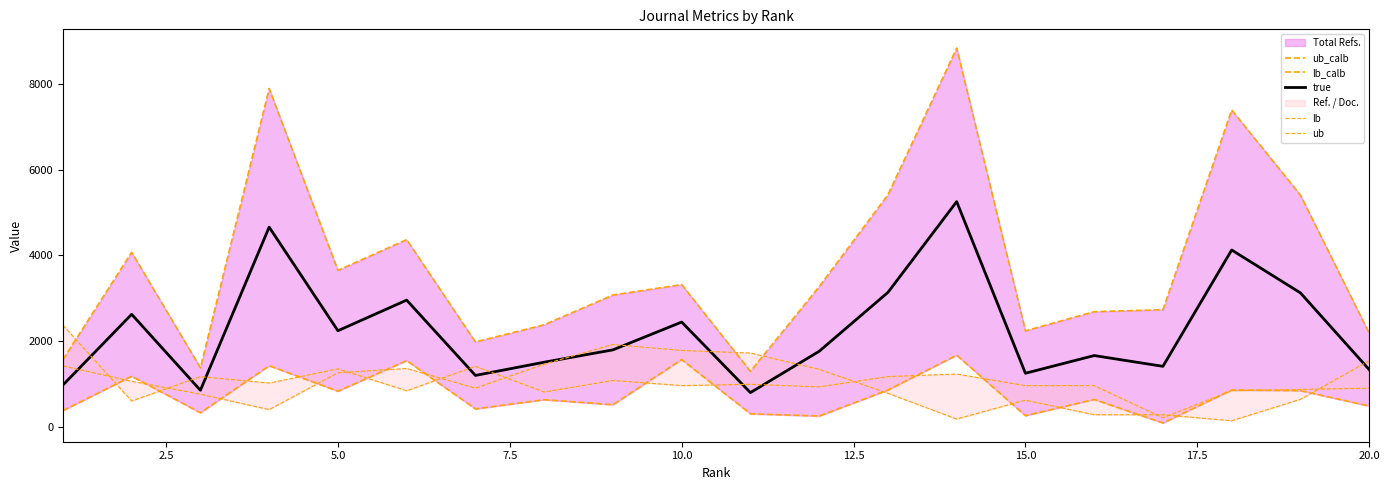

Reading left to right, transcribe all the data shown in this chart.

ub_calb: 1568.0	4070.0	1375.0	7891.0	3650.0	4366.0	1978.0	2380.0	3074.0	3317.0	1292.0	3271.0	5412.0	8835.0	2238.0	2685.0	2731.0	7390.0	5405.0	2183.0
lb_calb: 377.0	1178.0	327.0	1424.0	830.0	1543.0	417.0	631.0	514.0	1568.0	302.0	250.0	857.0	1669.0	258.0	637.0	88.0	858.0	842.0	483.0
true: 972.5	2624.0	851.0	4657.5	2240.0	2954.5	1197.5	1505.5	1794.0	2442.5	797.0	1760.5	3134.5	5252.0	1248.0	1661.0	1409.5	4124.0	3123.5	1333.0
lb: 1420.0	1060.0	760.0	400.0	1260.0	1360.0	900.0	1460.0	1920.0	1780.0	1720.0	1340.0	780.0	180.0	620.0	280.0	280.0	140.0	640.0	1540.0
ub: 2370.0	600.0	1170.0	1020.0	1350.0	840.0	1410.0	810.0	1080.0	960.0	990.0	930.0	1170.0	1230.0	960.0	960.0	210.0	840.0	870.0	900.0